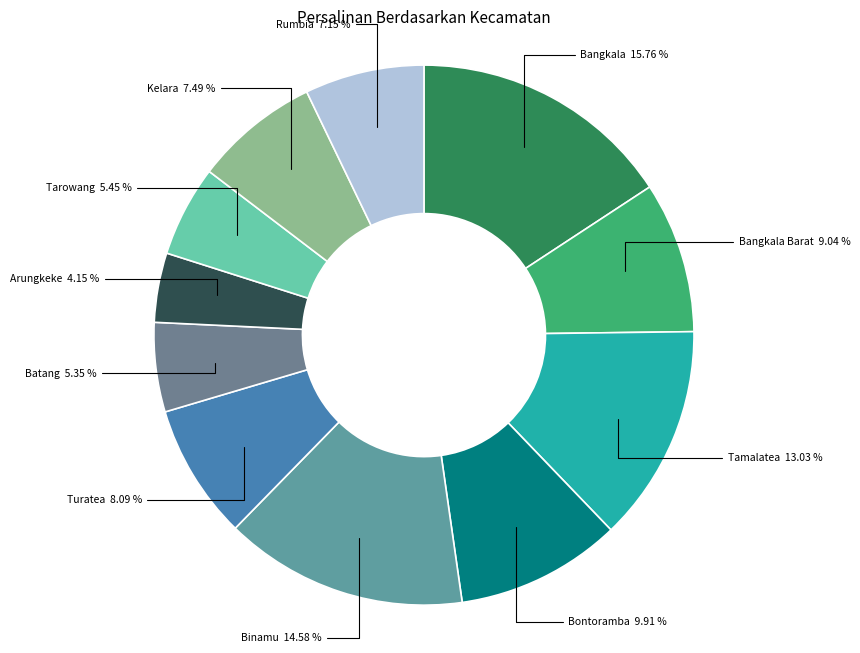

What is the largest slice in the pie chart?

Bangkala